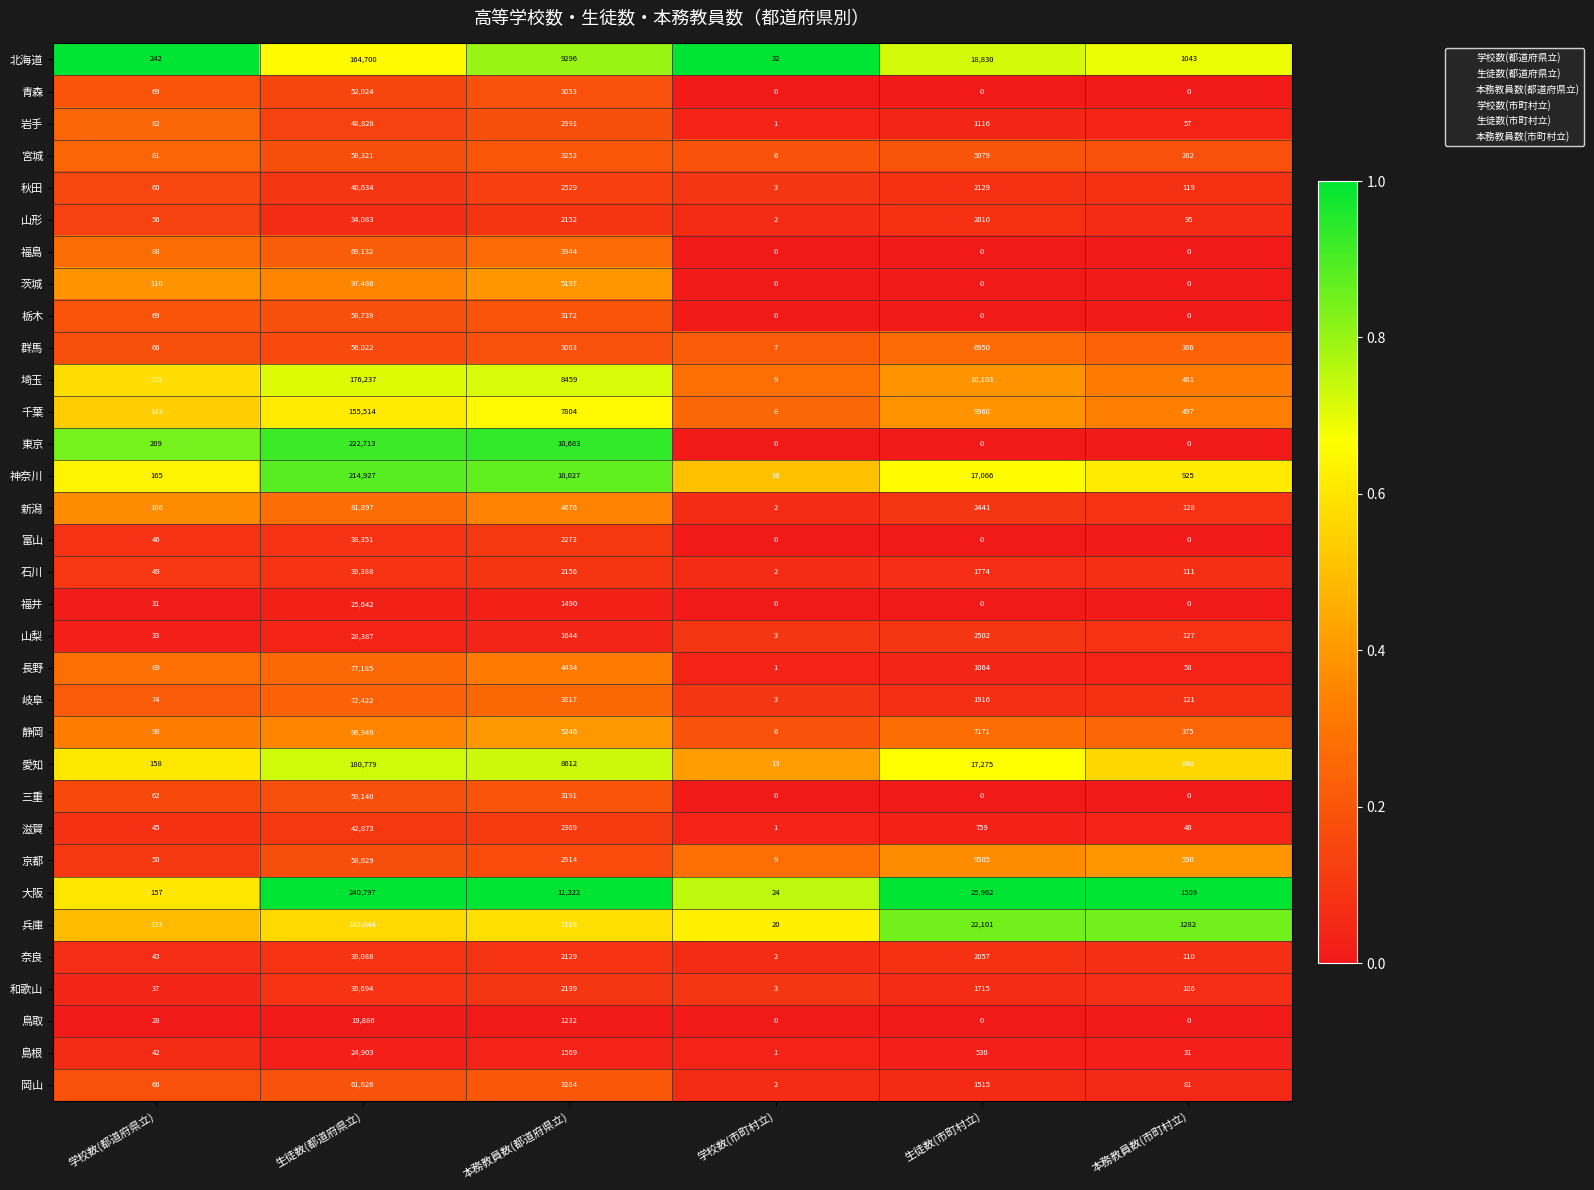

Between 本務教員数(都道府県立) and 学校数(市町村立), which series saw the biggest shift?

大阪